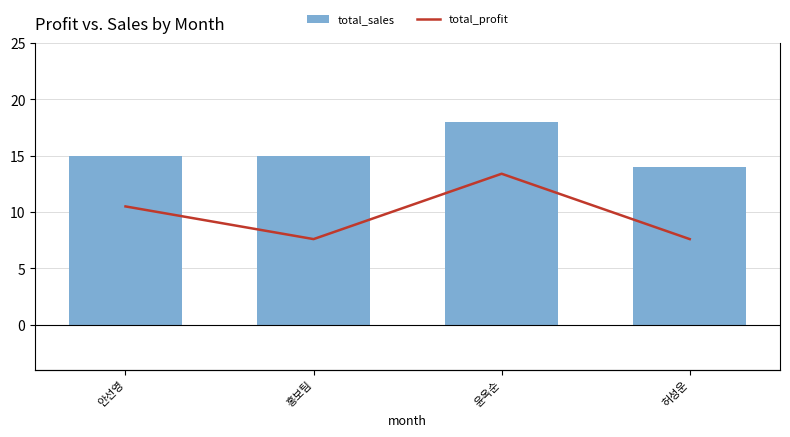

At 홍보팀, list the series in order from smallest to largest.

total_profit, total_sales